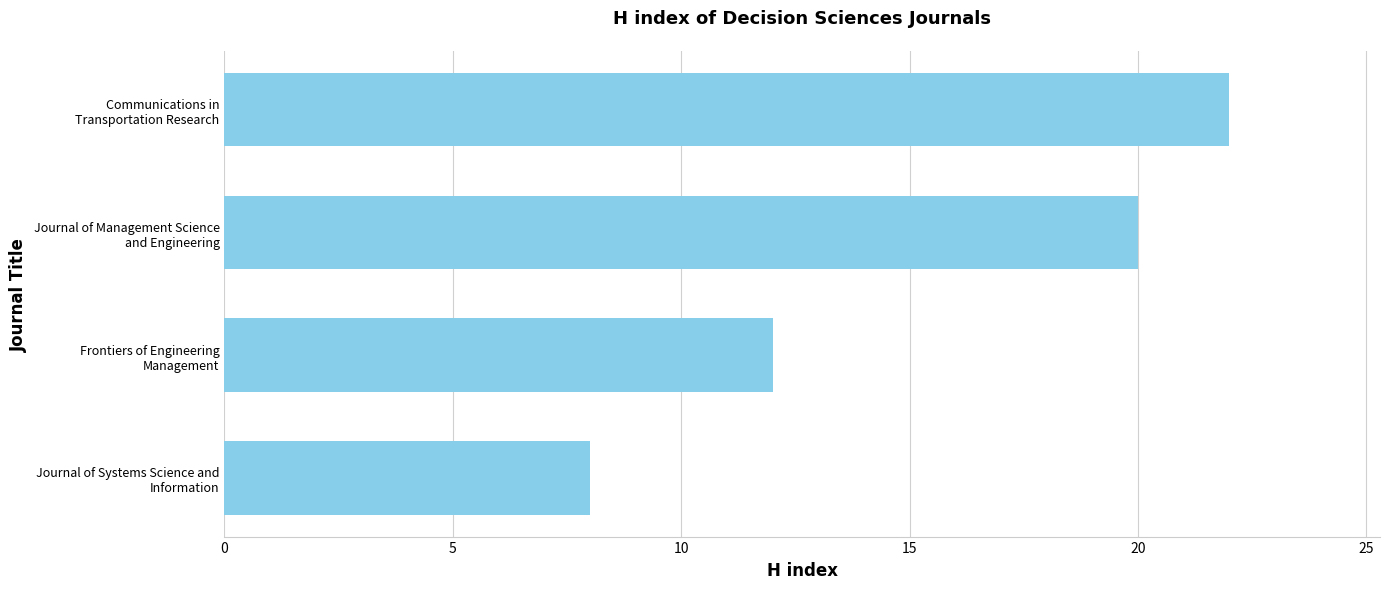

What is the smallest value displayed?

8